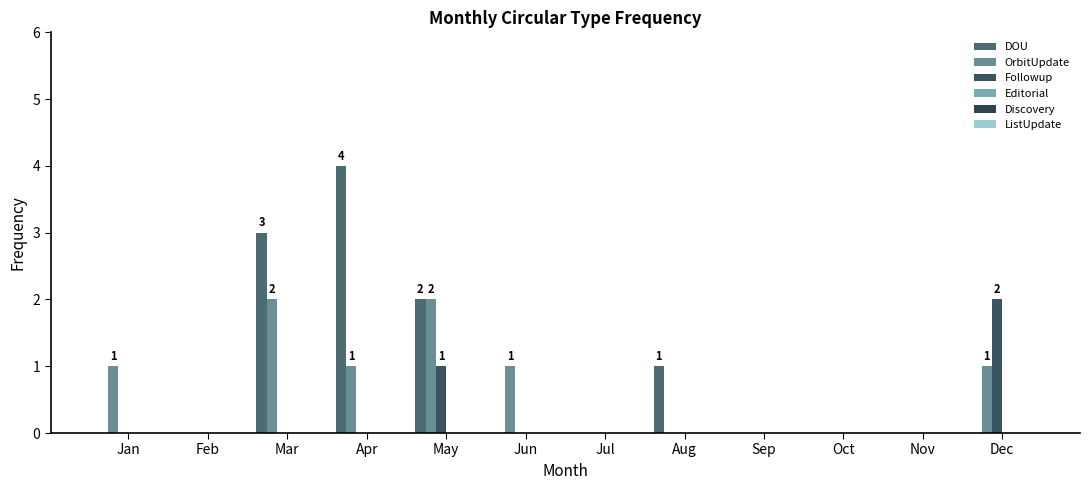

Count the DOU values in the range 0 to 2.

10